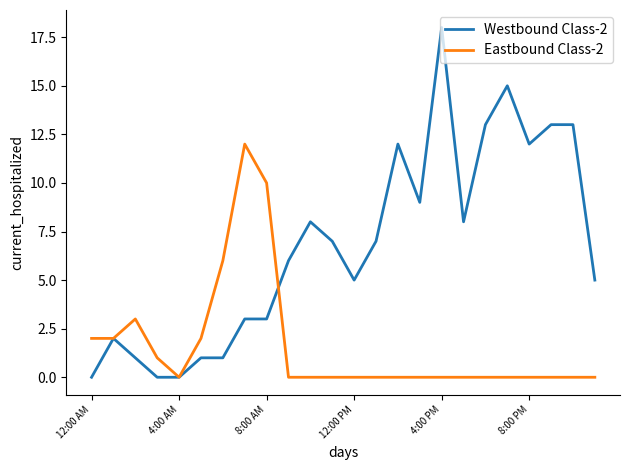

Which series has the largest total across all categories?

Westbound Class-2